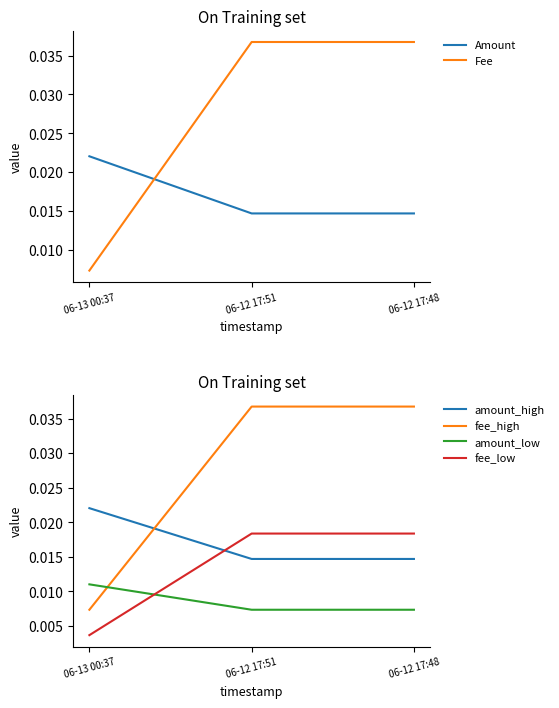

The Amount series shows 0.0 at 06-12 17:48. True or false?

True